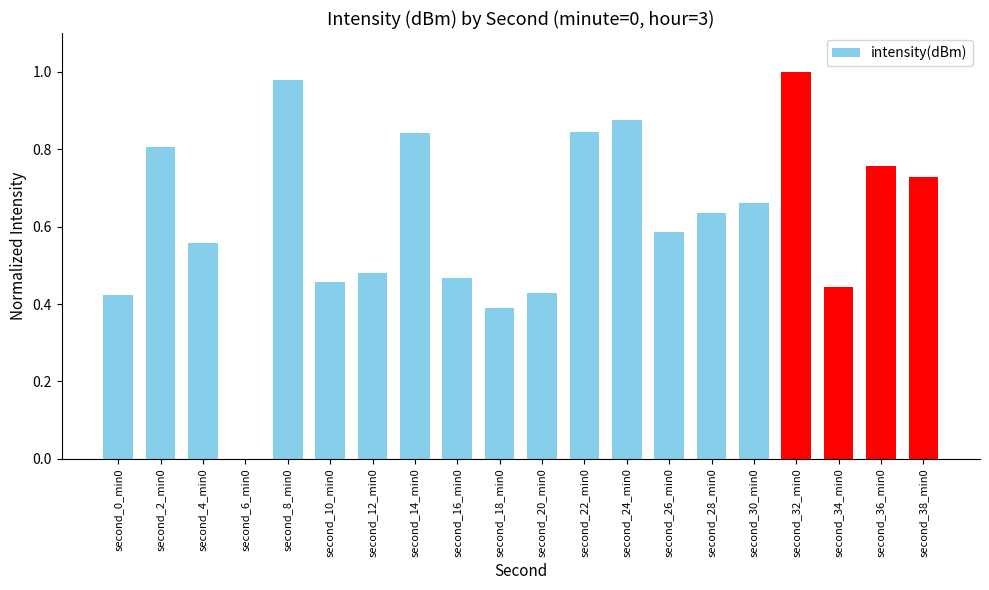

True or false: the data shows 0.8 at second_36_min0.

True